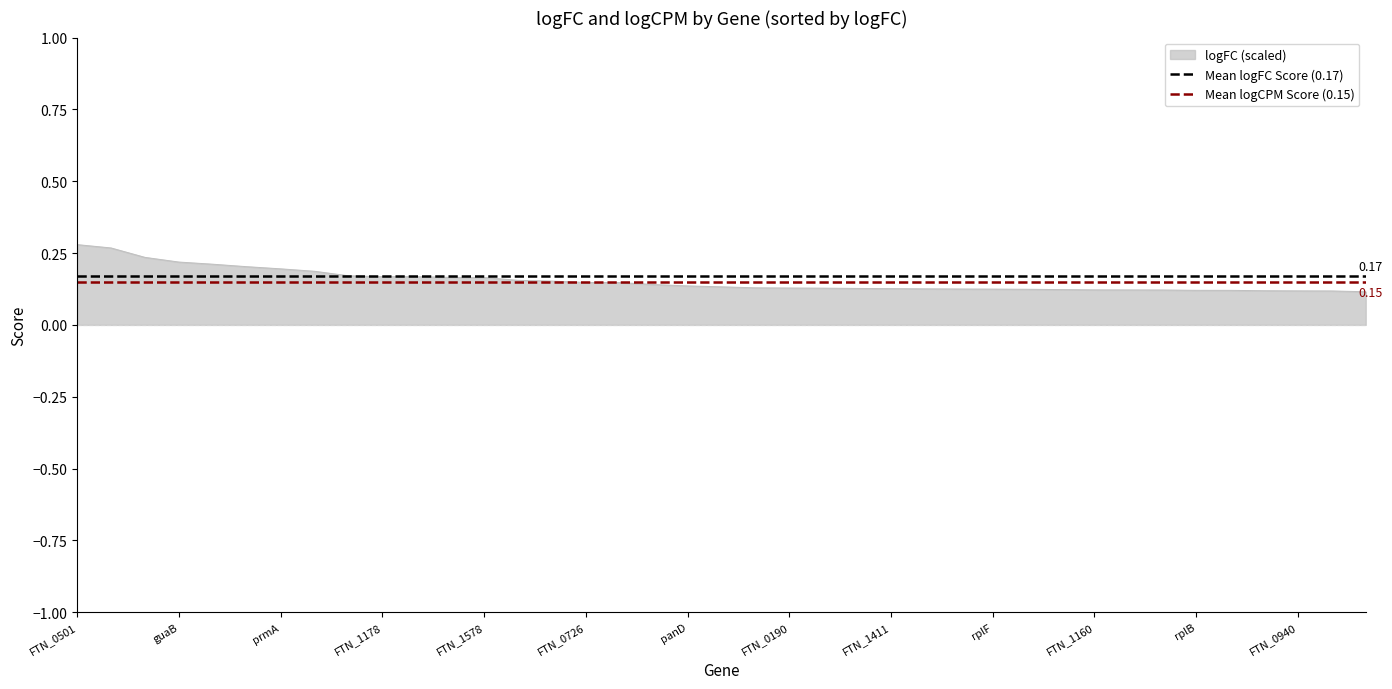

Is the value of Mean logCPM Score (0.15) at guaB greater than the value of Mean logFC Score (0.17) at guaB?

No